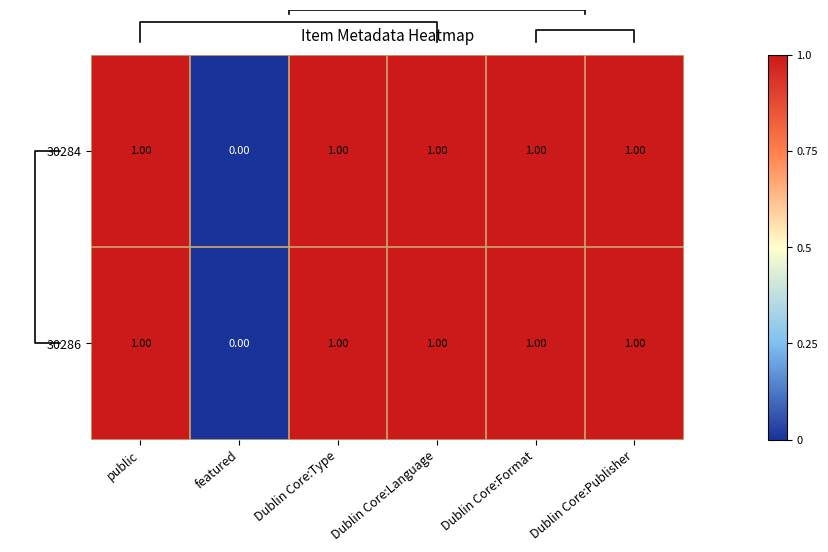

Is the value of 30286 at featured greater than the value of 30284 at Dublin Core:Format?

No